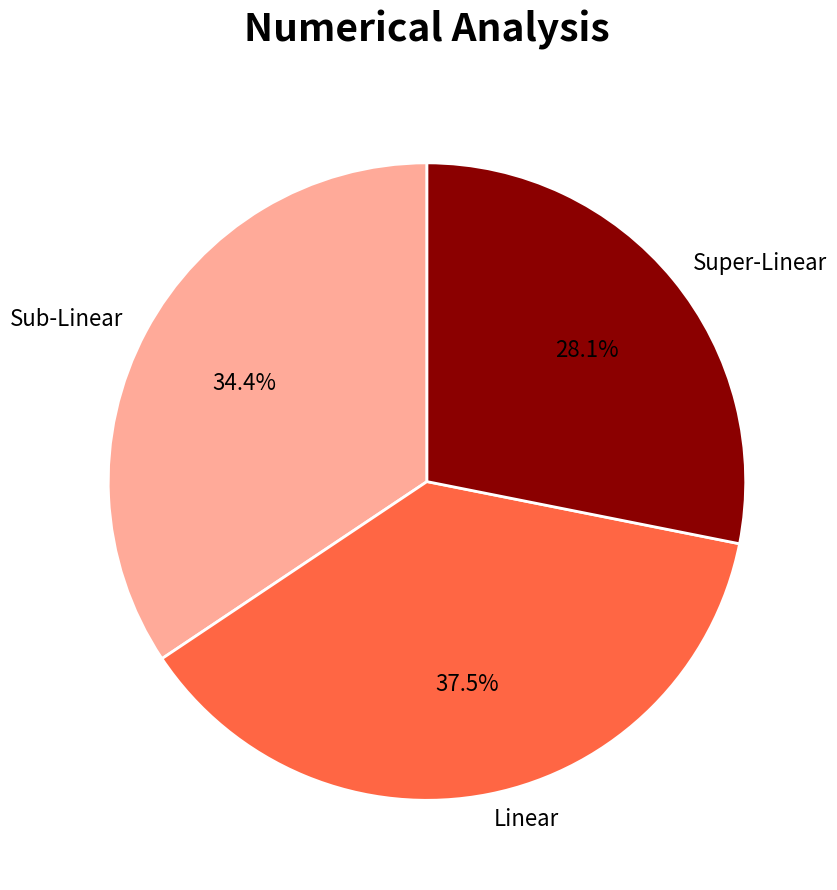

Which category has the biggest portion of the pie?

Linear